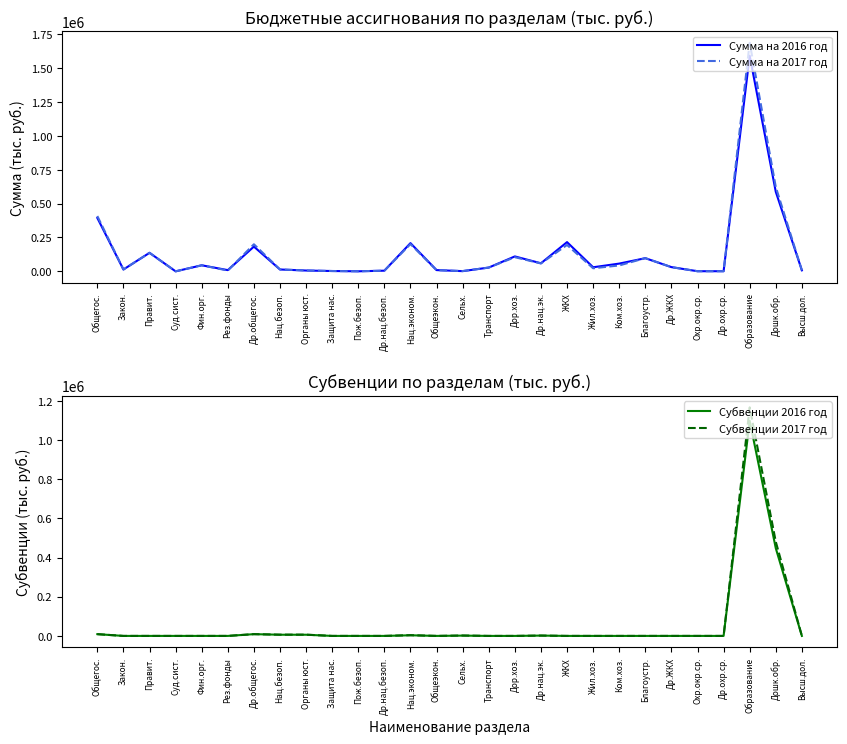

Count the number of categories in the chart.

28